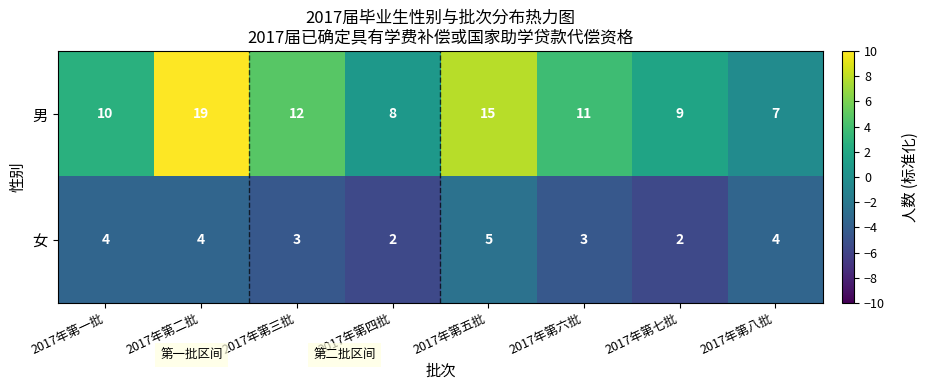

Count the number of data series in this chart.

2